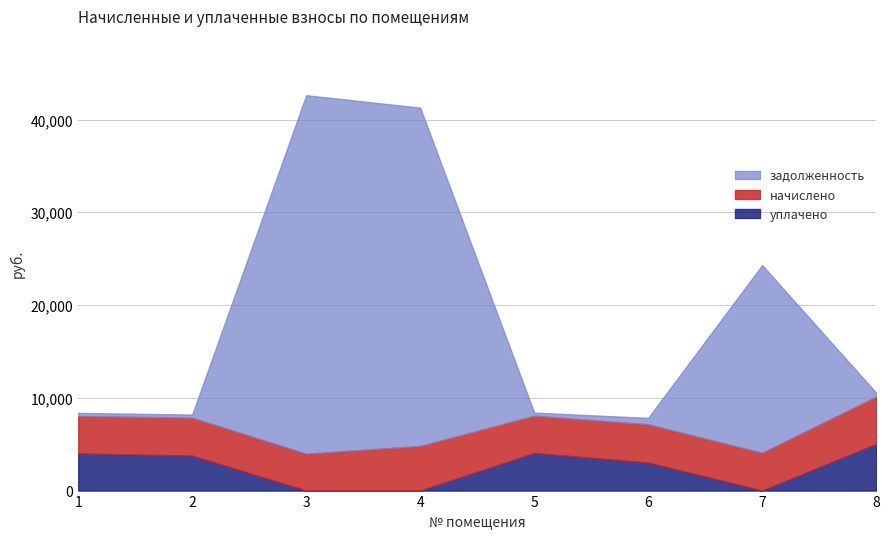

True or false: начислено has a value of 4084.0 at 2.

True